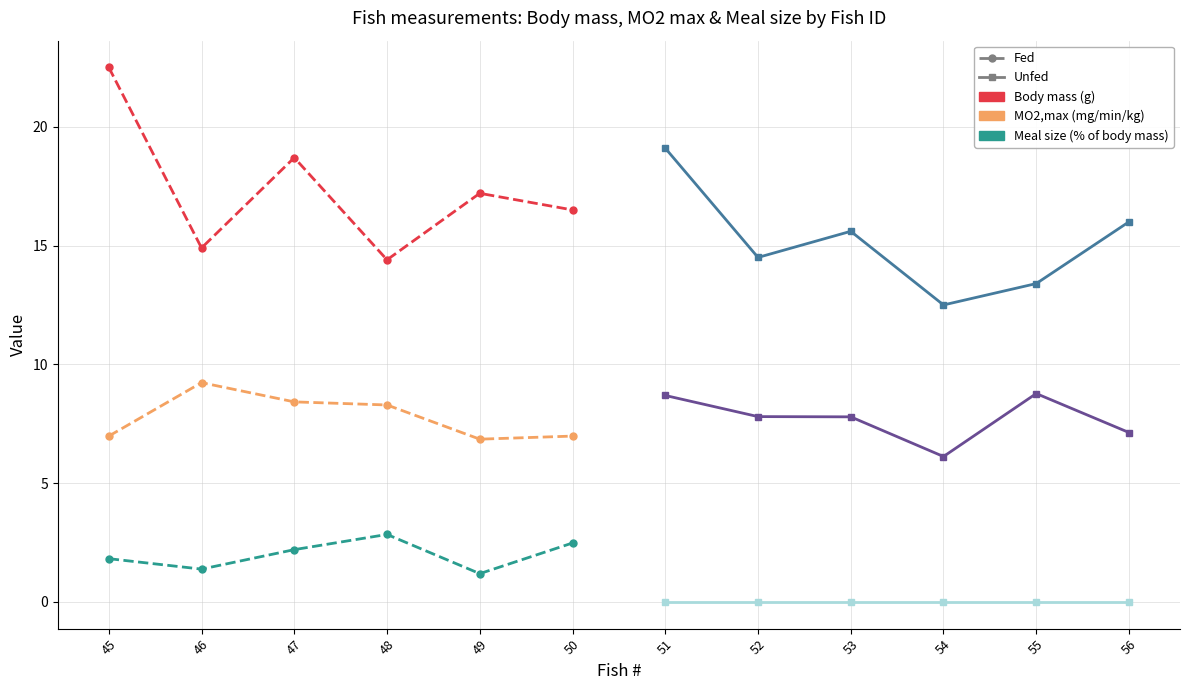

What are all the series names shown in the legend?

Body mass (g) (Fed), Body mass (g) (Unfed), MO2,max (mg/min/kg) (Fed), MO2,max (mg/min/kg) (Unfed), Meal size (% of body mass) (Fed), Meal size (% of body mass) (Unfed)